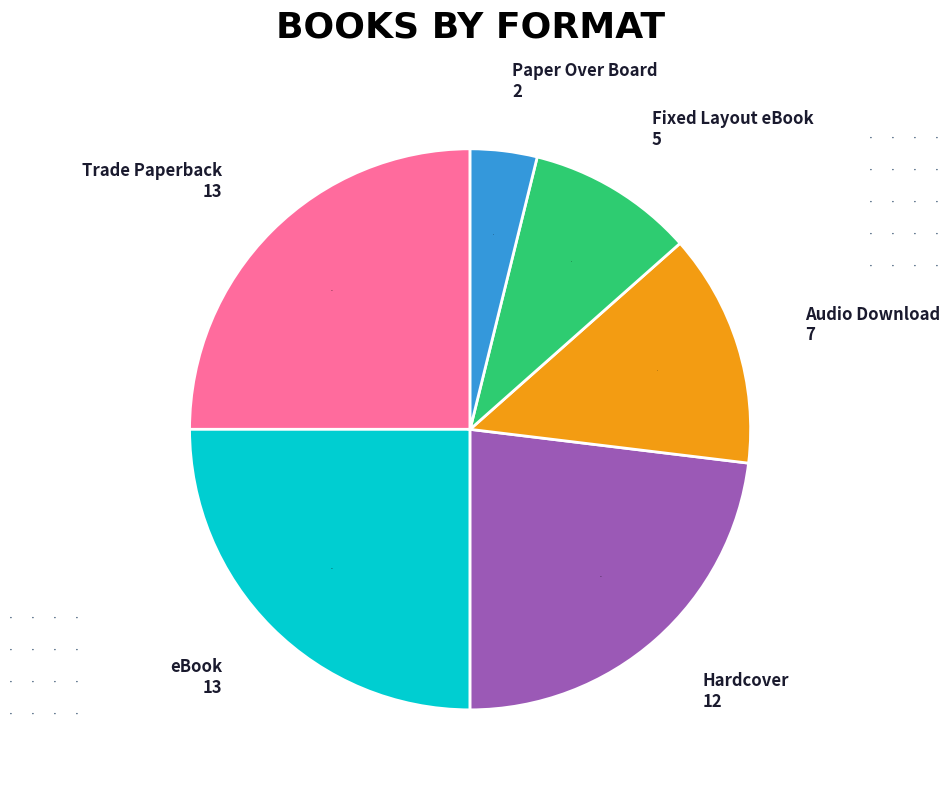

The Paper Over Board slice represents 4% of the pie. True or false?

True